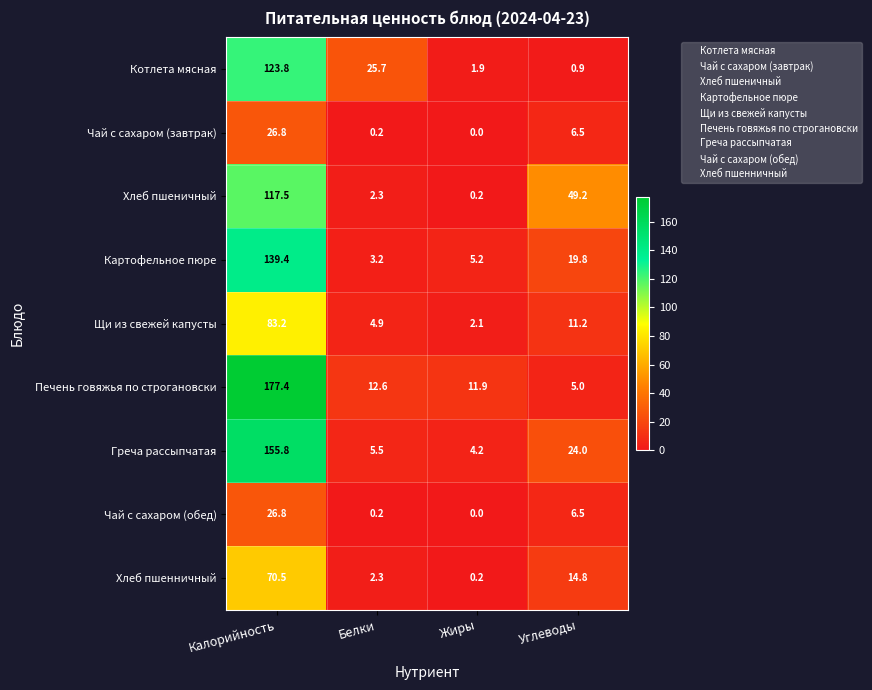

What is the difference between the Печень говяжья по строгановски values at Жиры and Белки?

0.7